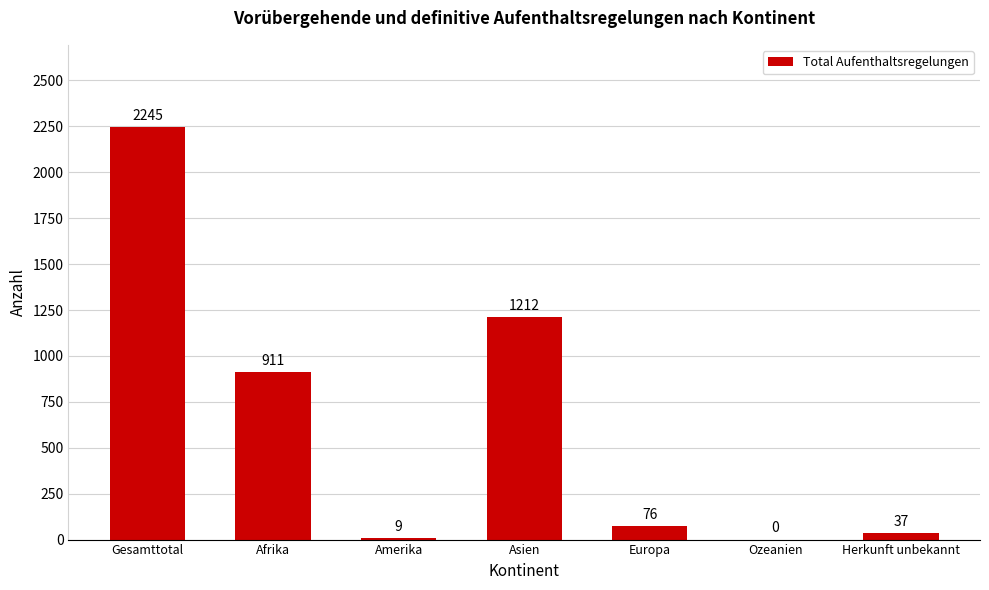

What is the change in value from Europa to Ozeanien?

-76